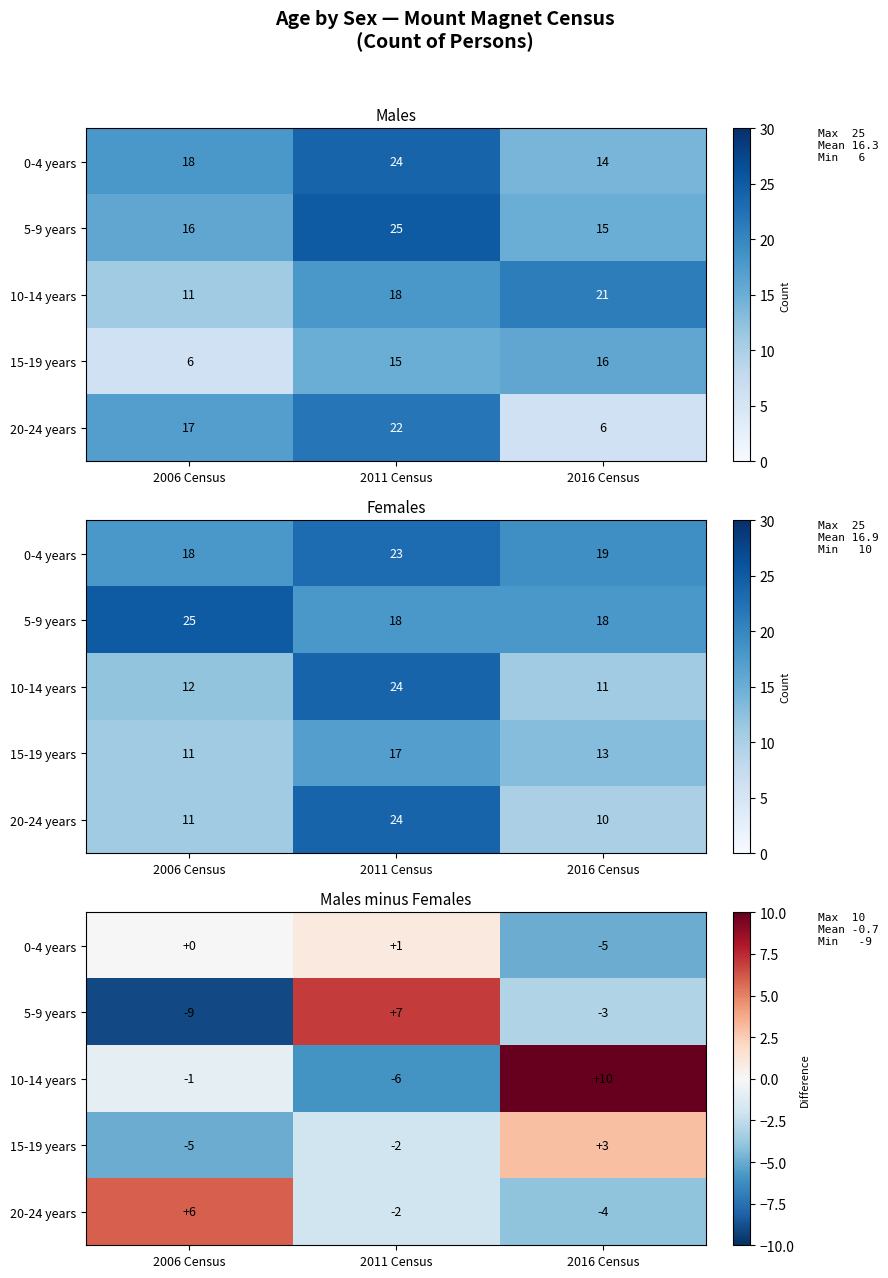

What is the difference between the highest and lowest values at 2006 Census?

15